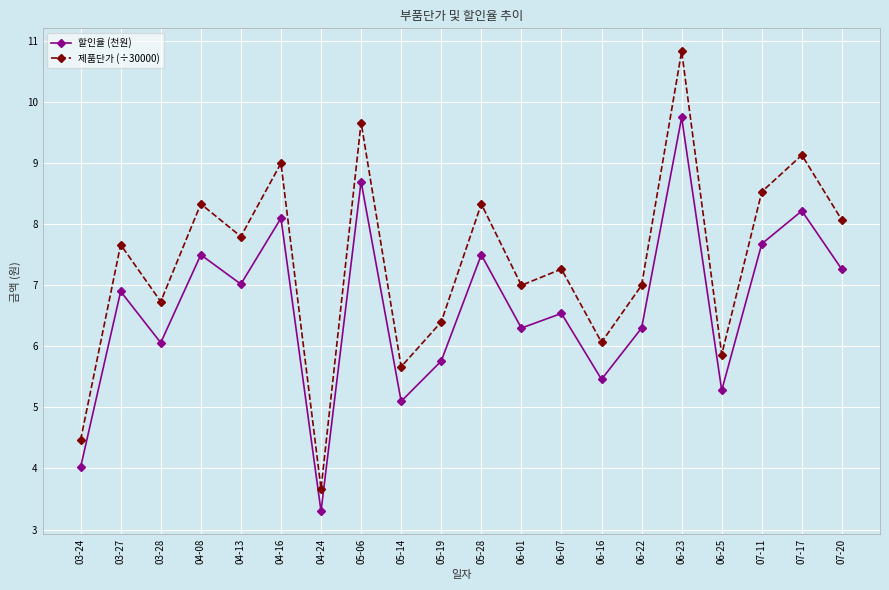

Is the value of 할인율 (천원) at 07-20 greater than the value of 제품단가 (÷30000) at 03-24?

Yes